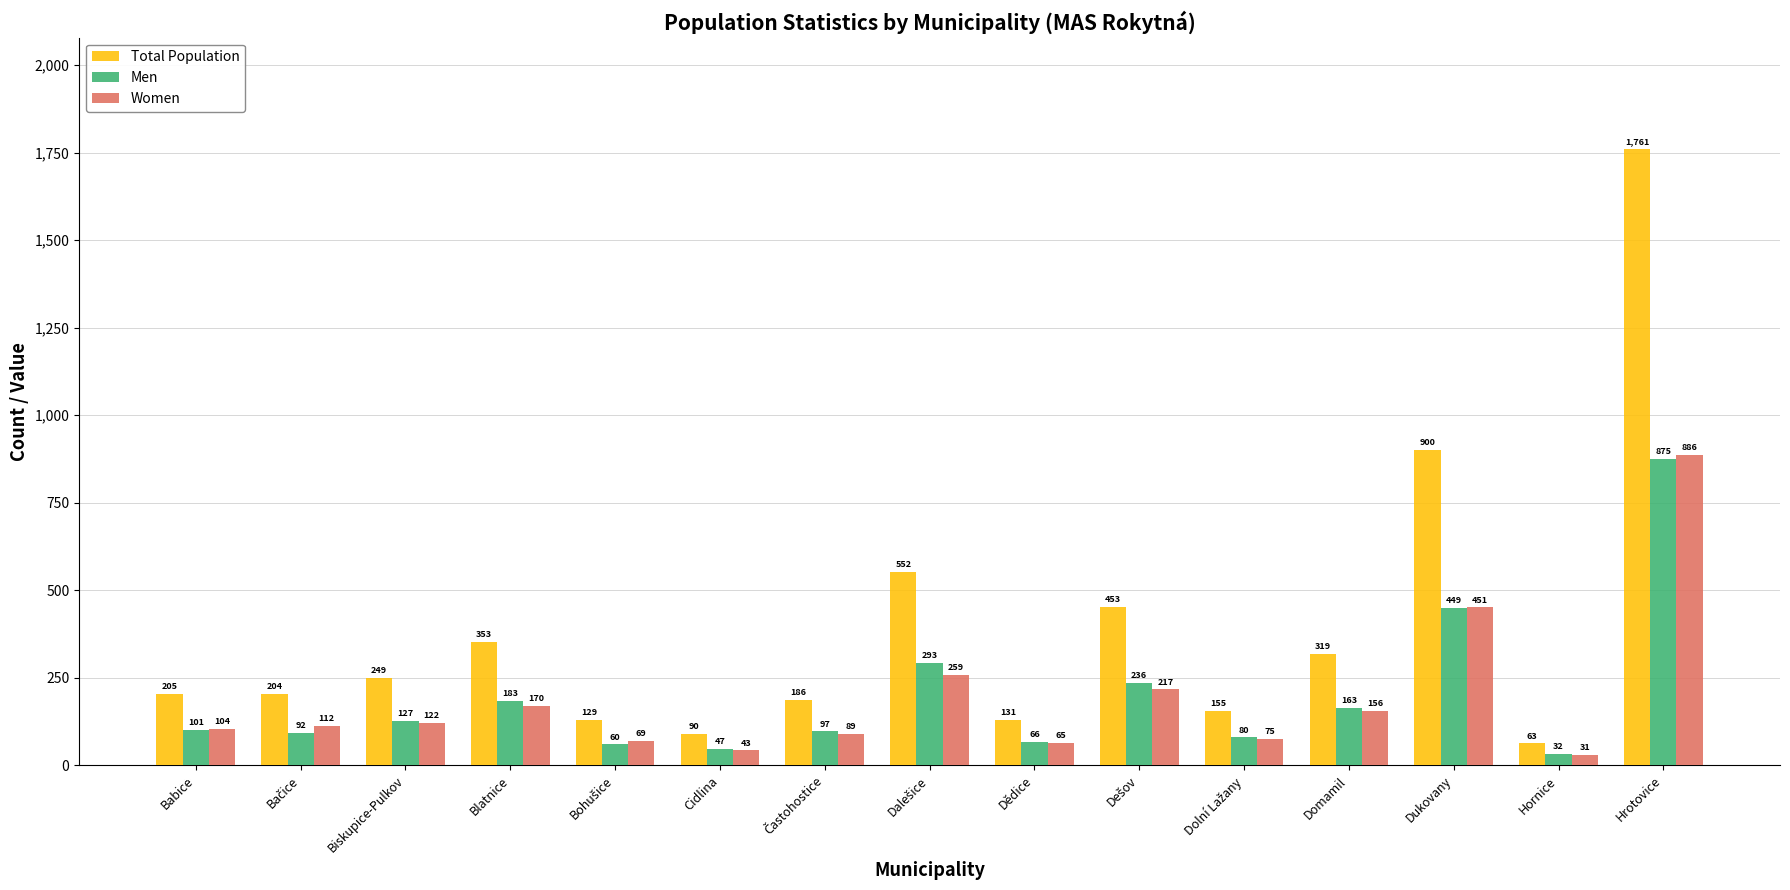

Which category has the highest value in the Men series?

Hrotovice